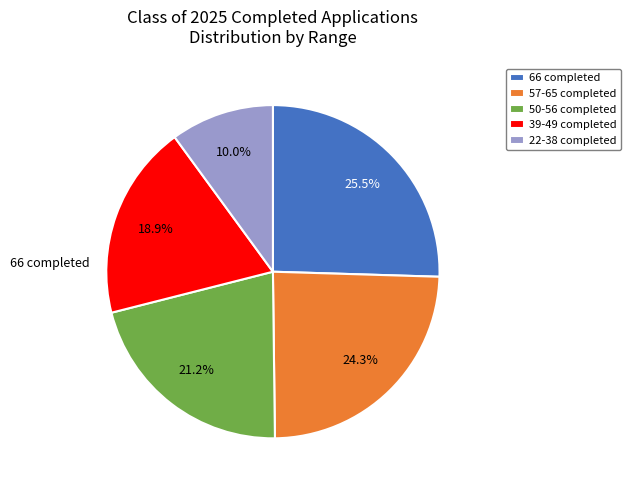

Which slice is the smallest?

22-38 completed